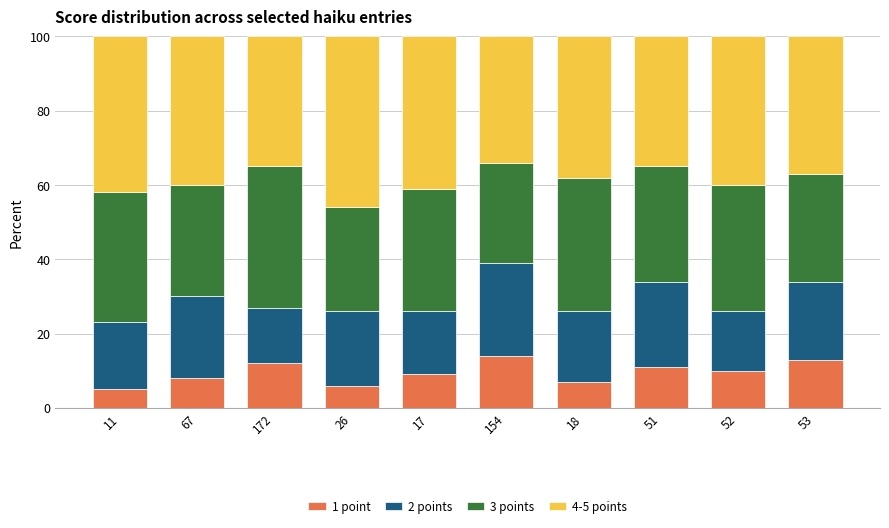

What is the average value of the 1 point series?

9.5